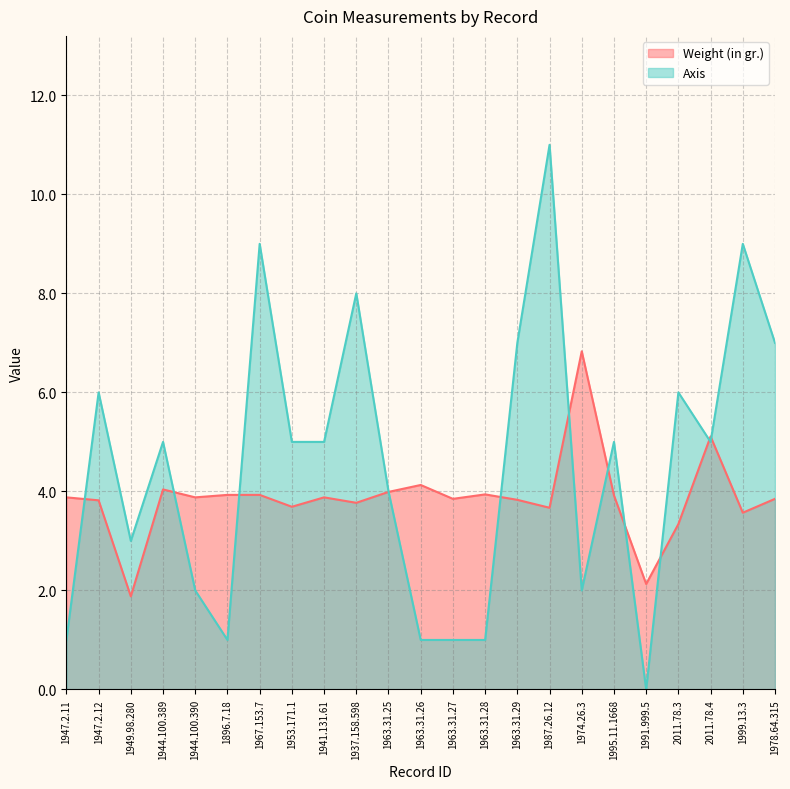

What is the spread (max minus min) of values at 1974.26.3?

4.8